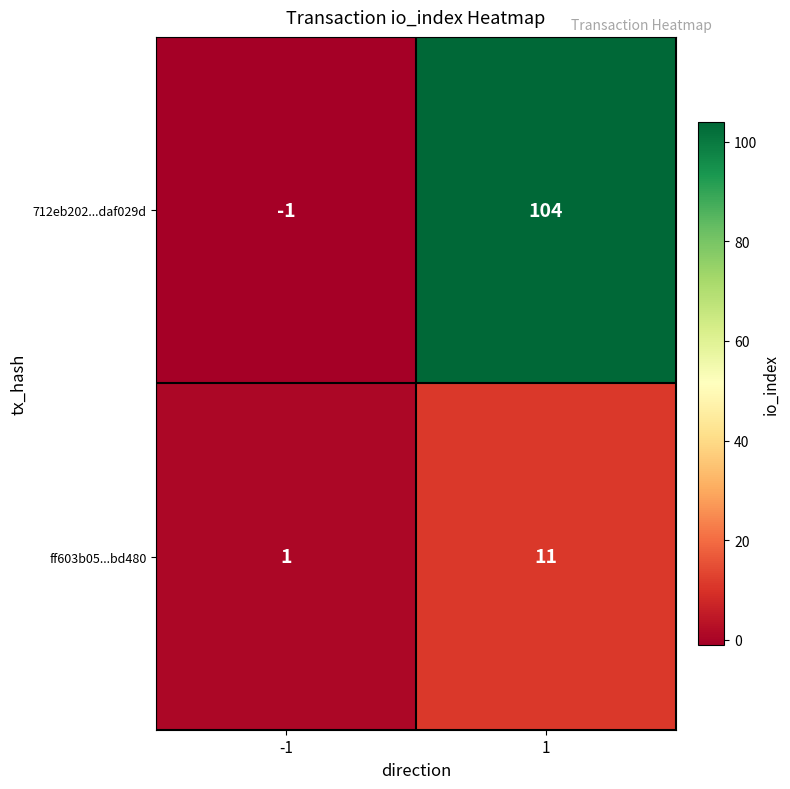

How many values in the ff603b05...bd480 series are below 11?

1